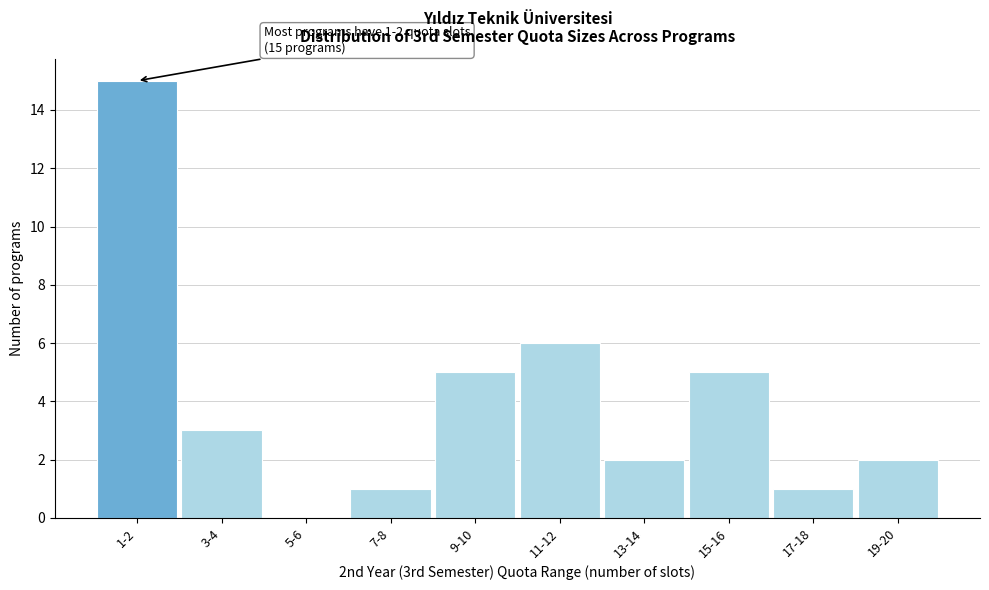

Reading left to right, transcribe all the data shown in this chart.

1-2=15	3-4=3	5-6=0	7-8=1	9-10=5	11-12=6	13-14=2	15-16=5	17-18=1	19-20=2